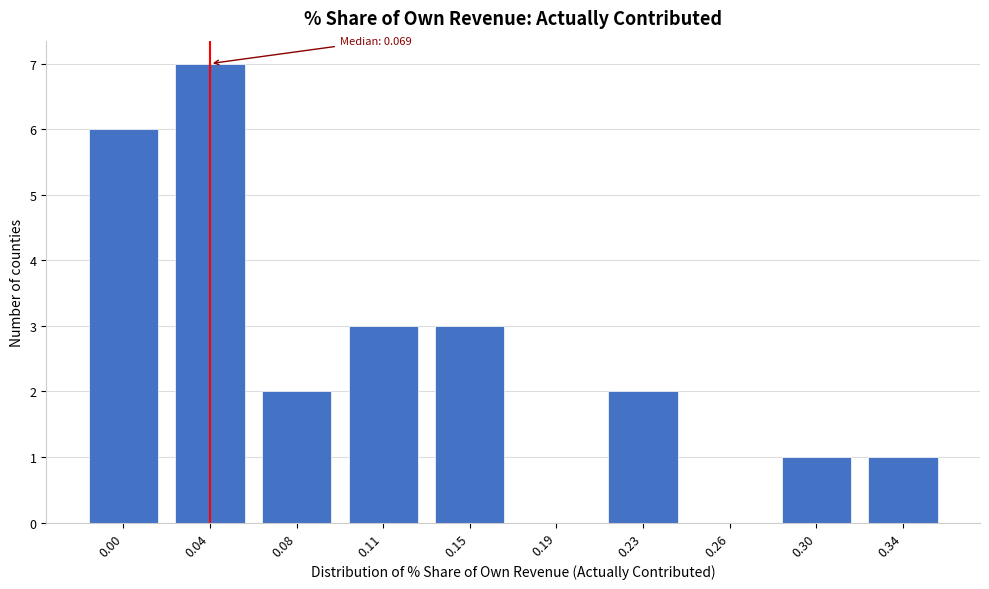

Reading right to left, list all the values displayed in this chart.

0.34=1	0.30=1	0.26=0	0.23=2	0.19=0	0.15=3	0.11=3	0.08=2	0.04=7	0.00=6